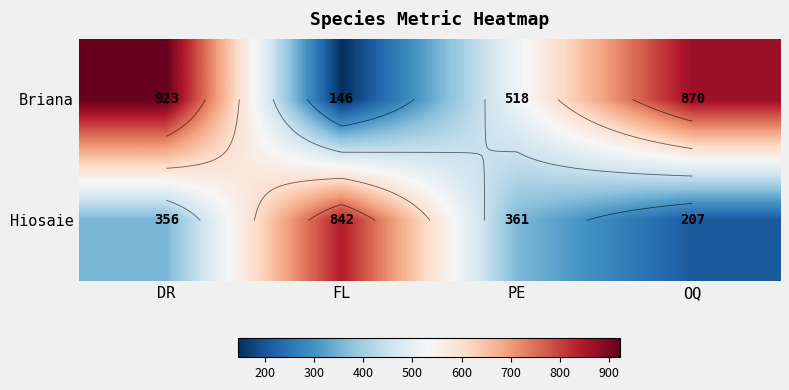

The Briana series shows 146 at FL. True or false?

True